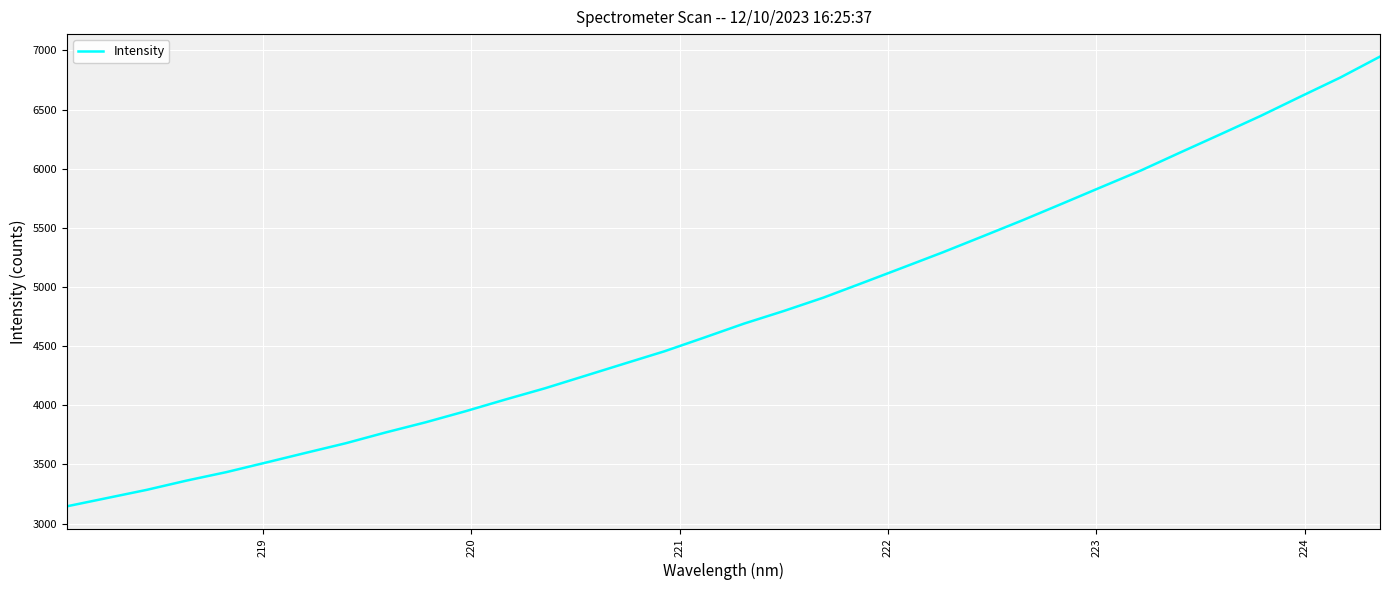

What is the maximum value shown in the chart?

6947.7